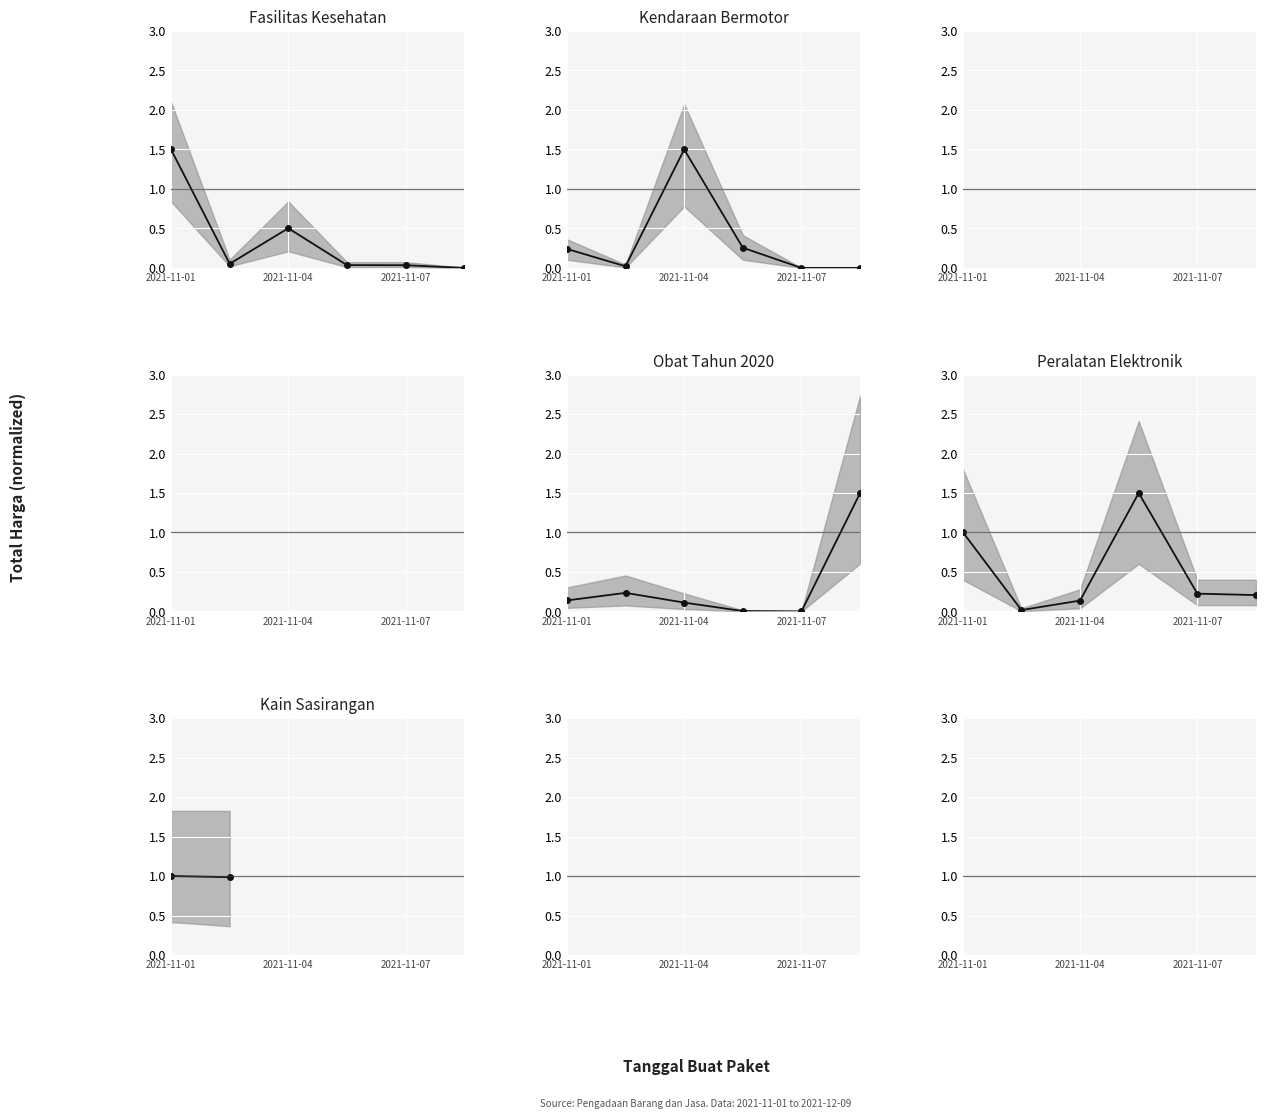

Which has a higher value, 2021-11-08 or 2021-11-03?

2021-11-03